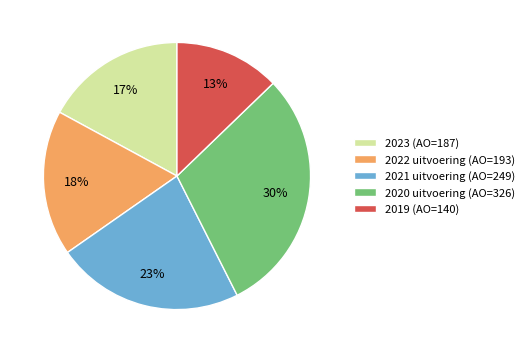

Which has a higher value, 2021 uitvoering (AO=249) or 2020 uitvoering (AO=326)?

2020 uitvoering (AO=326)